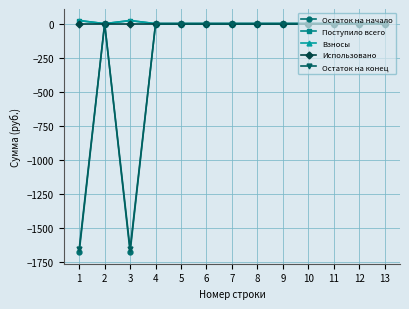

True or false: Использовано has a value of 0.0 at 5.

True